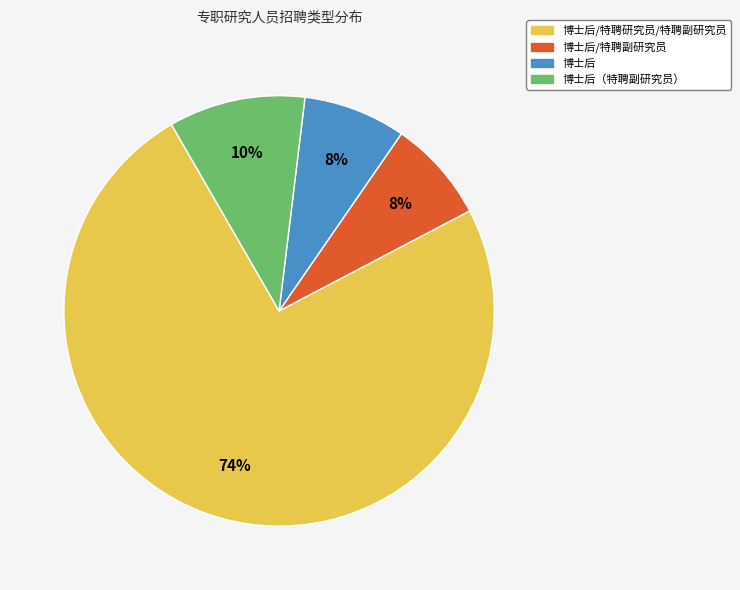

To the nearest percent, what is the average slice percentage?

25%